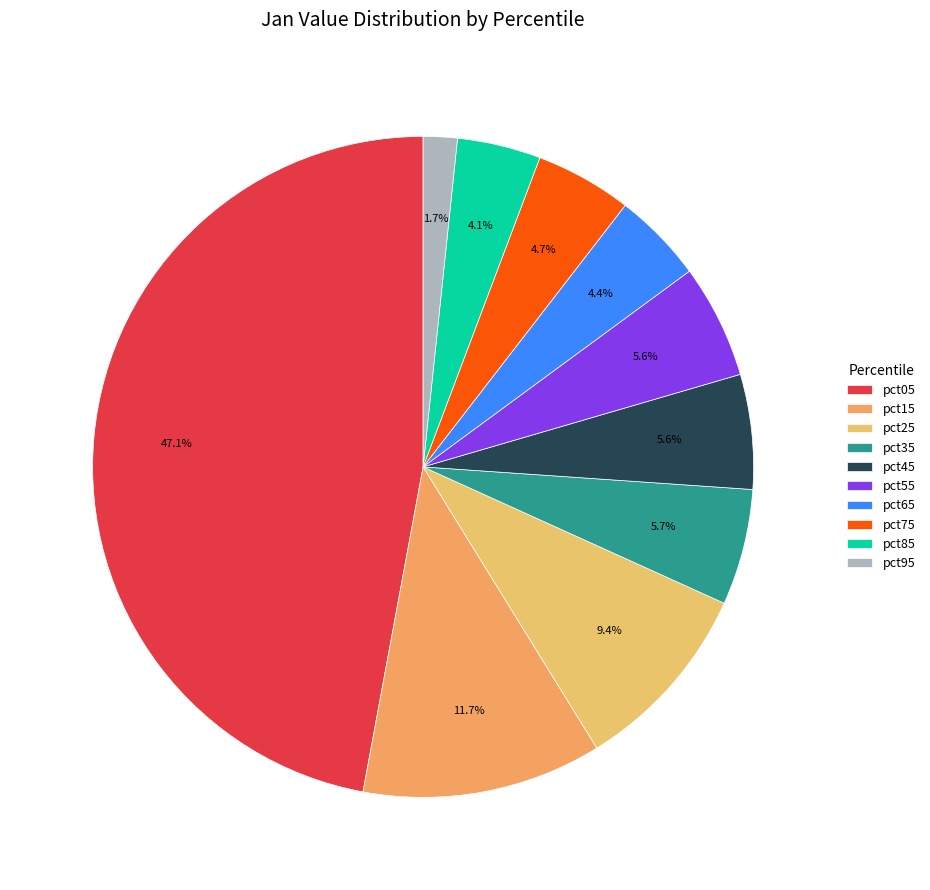

To the nearest percent, what is the difference between the pct25 and pct45 slice percentages?

4%